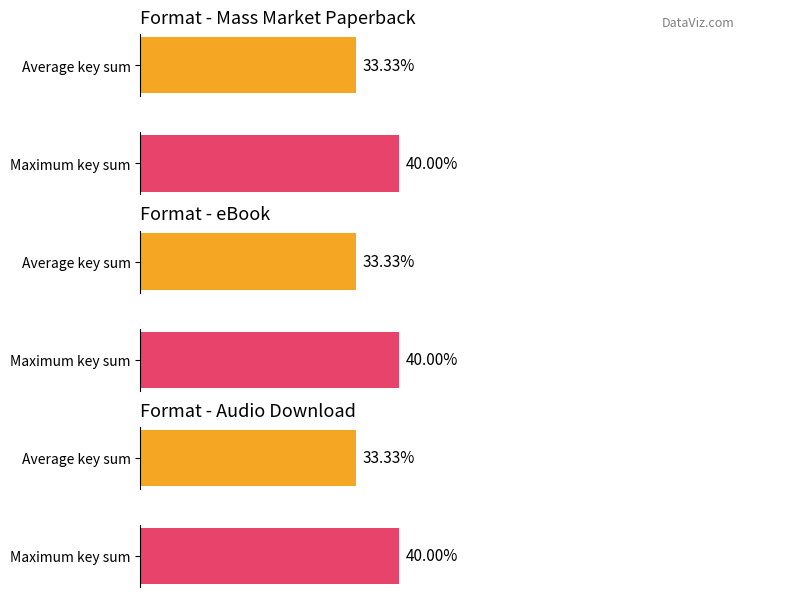

Which series has the largest range (max minus min)?

Mass Market Paperback